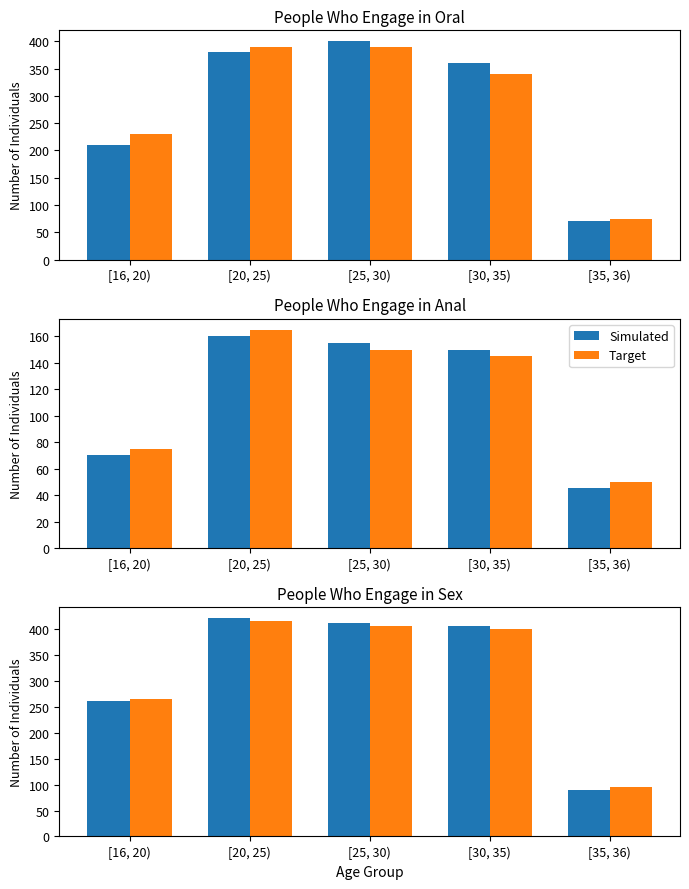

Which series has the largest range (max minus min)?

Simulated